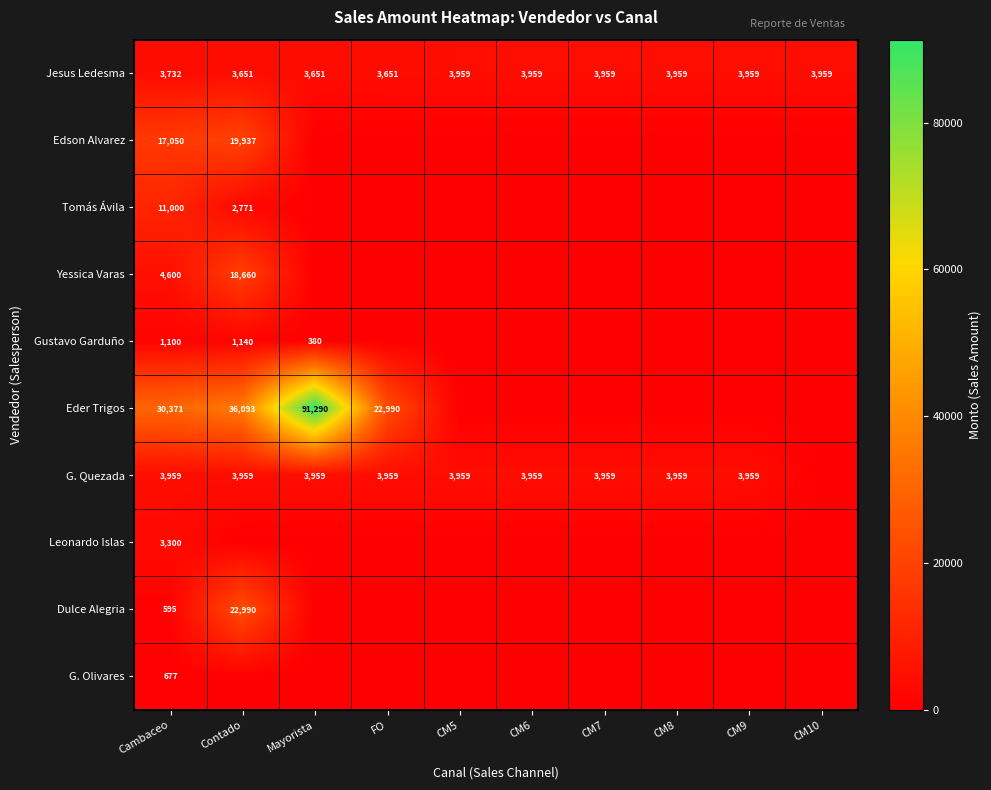

What is the difference between the highest and lowest values at FO?

22990.0